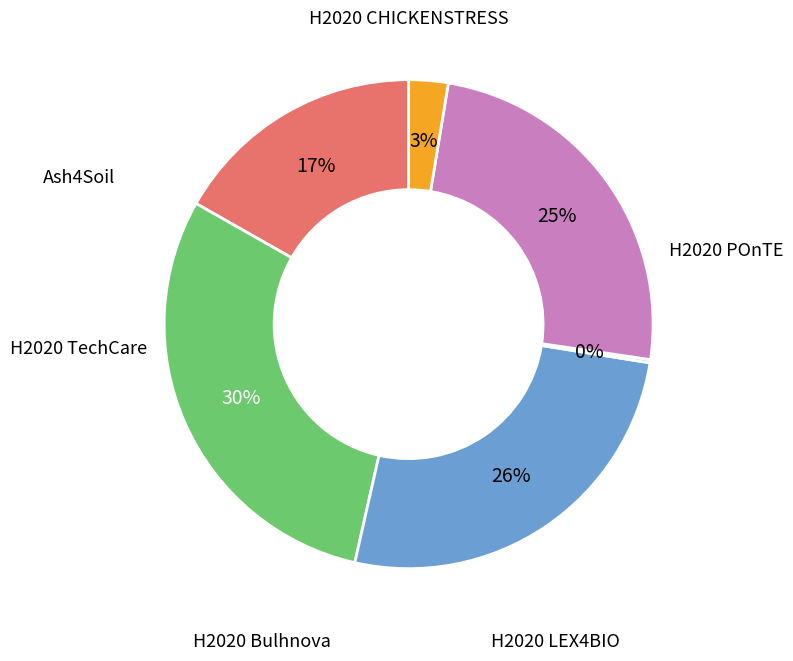

To the nearest percent, what is the average slice percentage?

17%